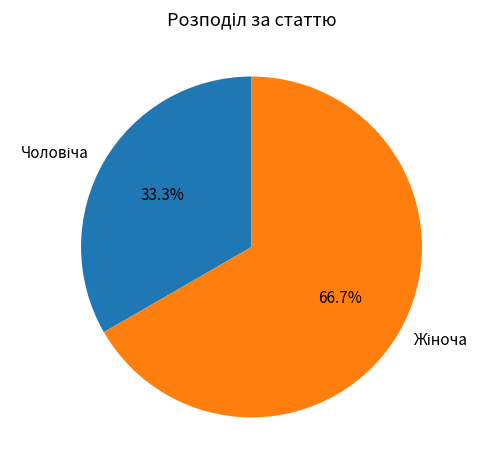

Does any single category account for the majority?

Yes